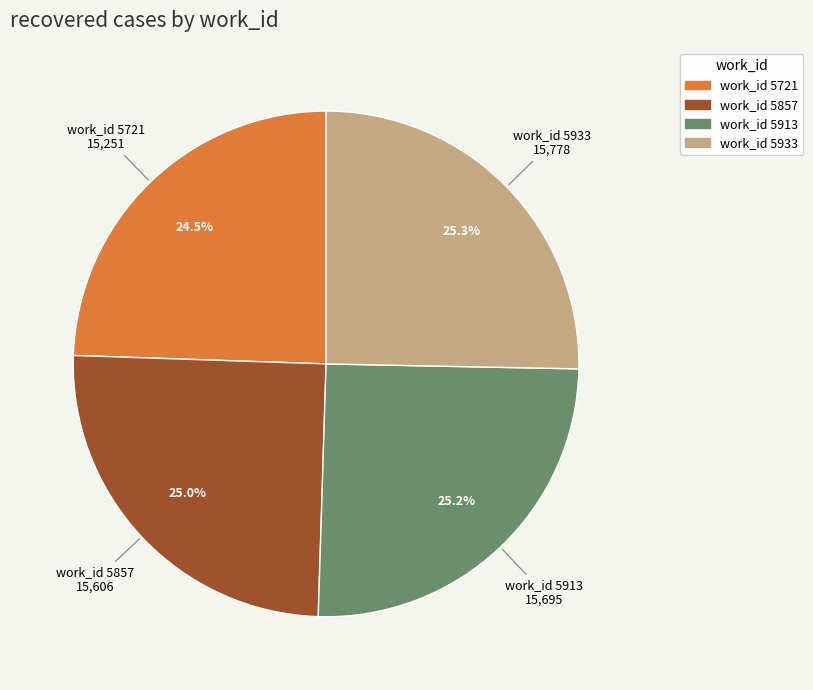

Is there any slice that represents more than half of the pie?

No